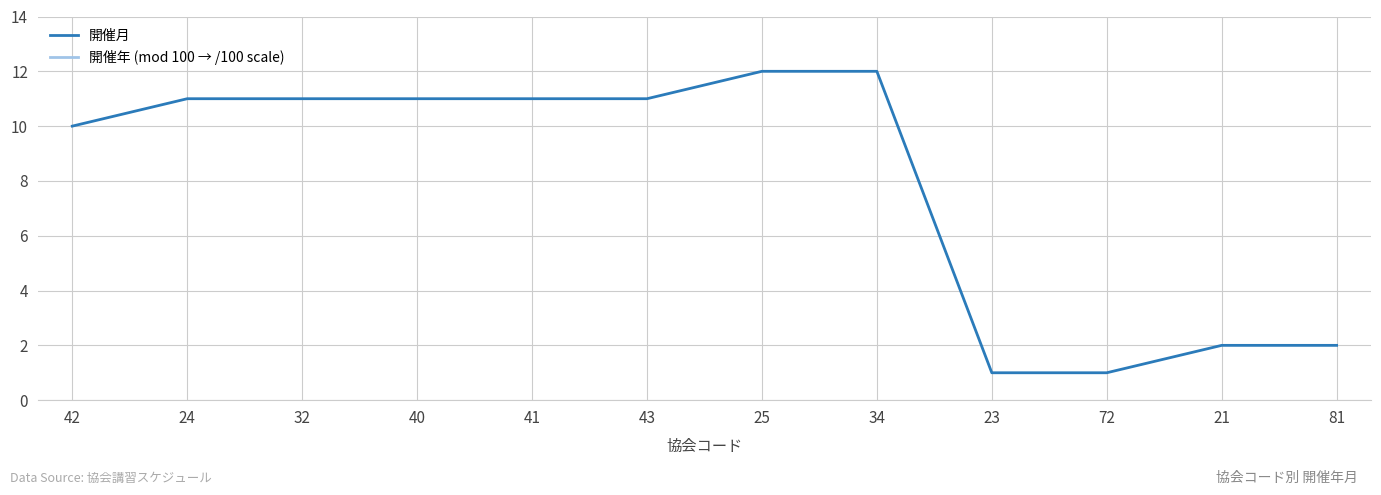

What is the maximum value for 開催月?

12